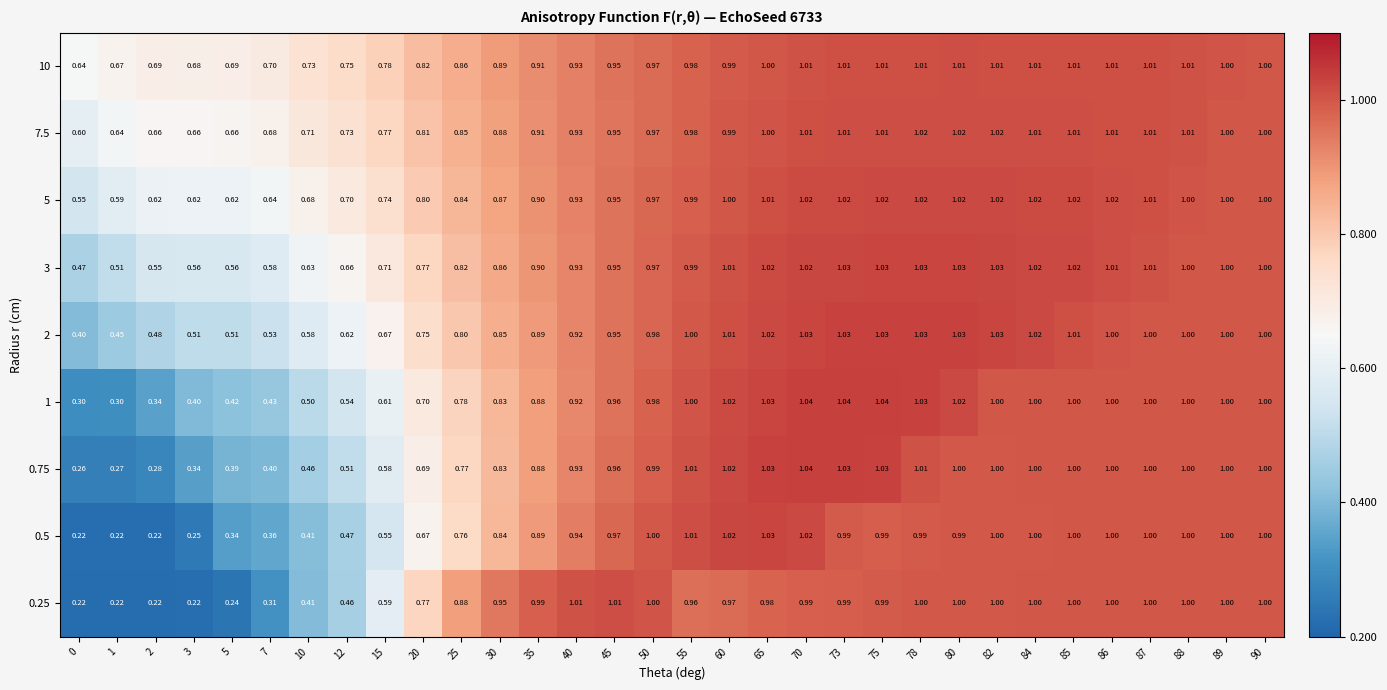

Is the value of 5 at 40 greater than the value of 2 at 86?

No